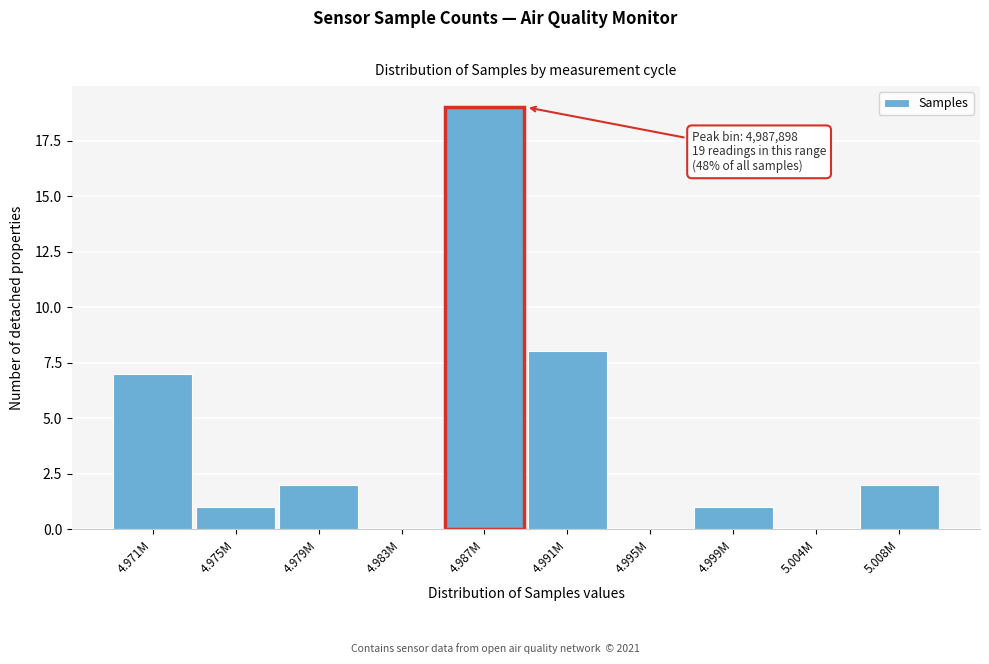

Reading left to right, transcribe all the data shown in this chart.

4.971M=7	4.975M=1	4.979M=2	4.983M=0	4.987M=19	4.991M=8	4.995M=0	4.999M=1	5.004M=0	5.008M=2